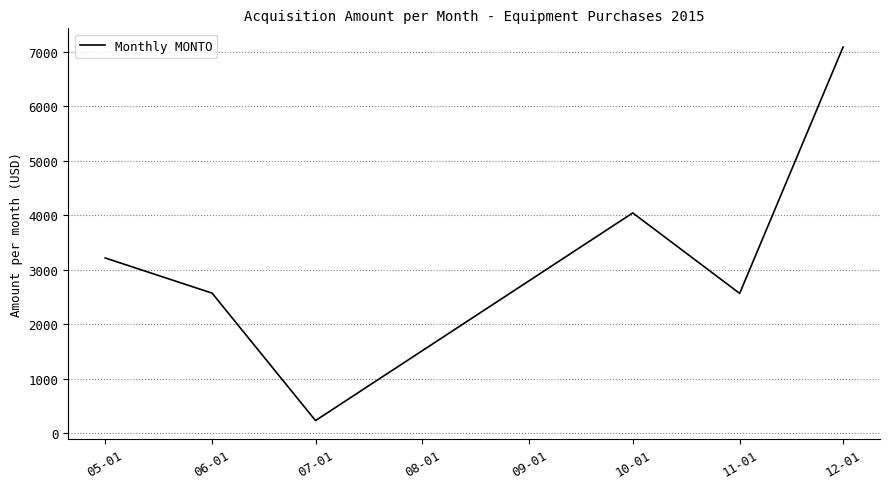

The value at 11-01 is 1322.8. True or false?

False